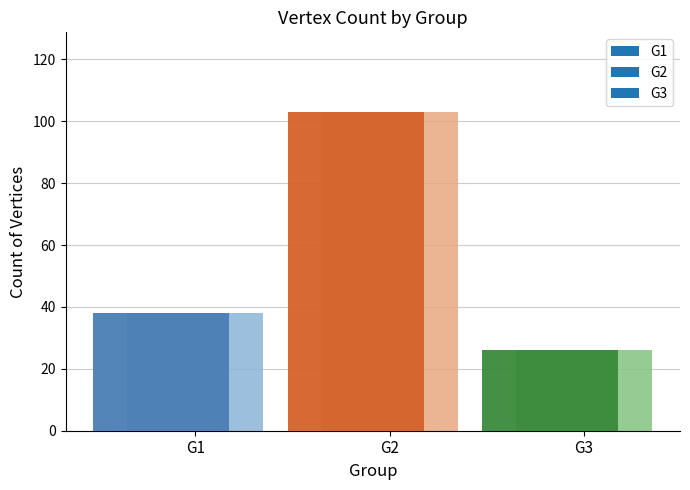

What is the average value?

56